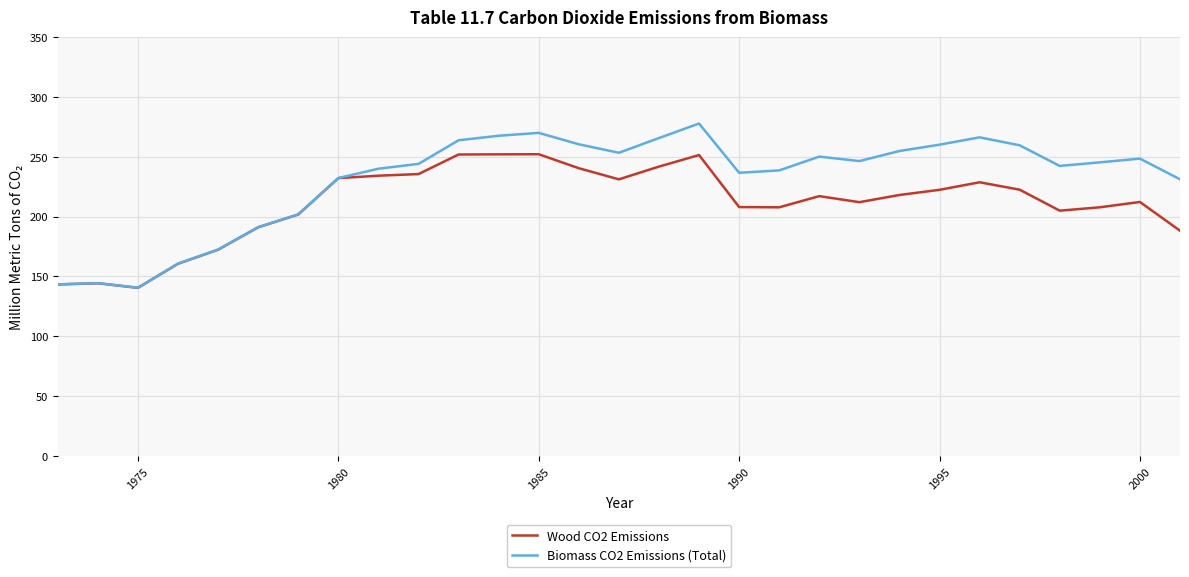

In Biomass CO2 Emissions (Total), how many points are lower than both neighbors (excluding endpoints)?

5